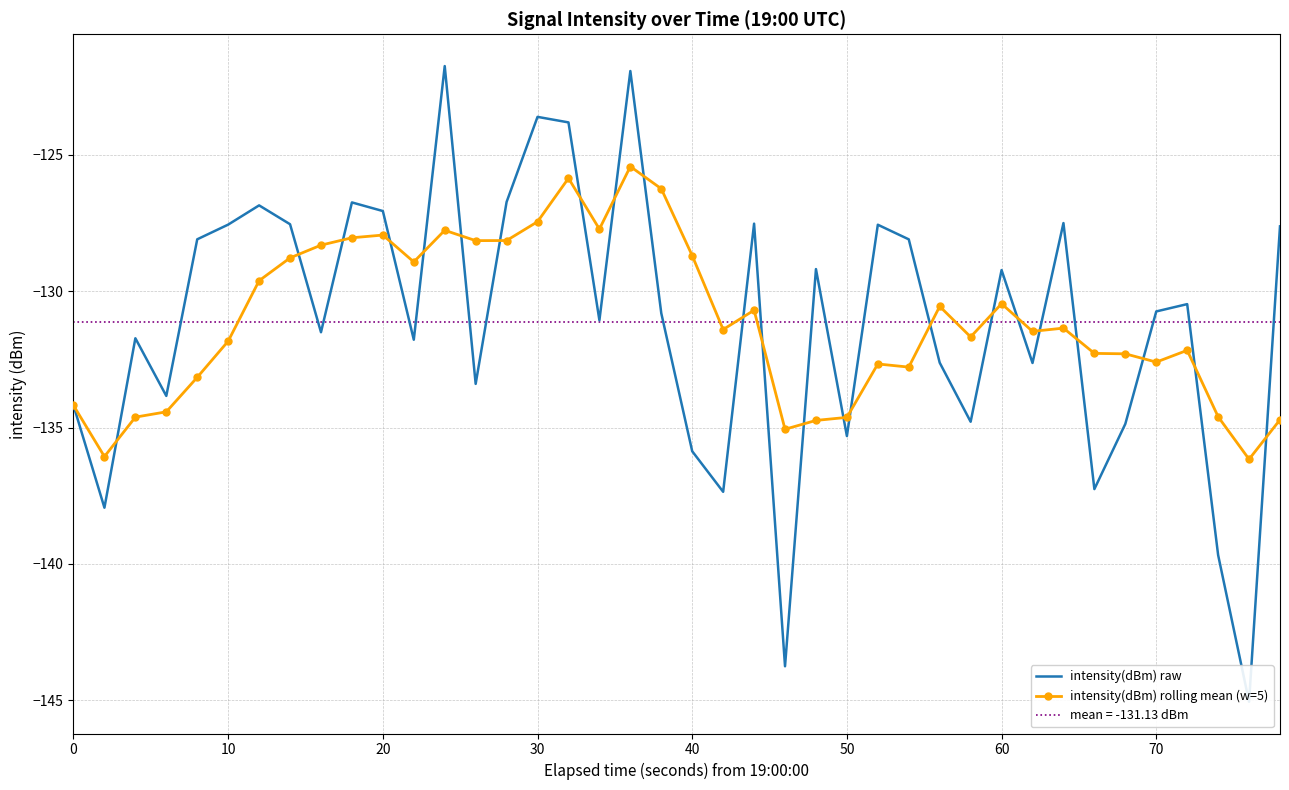

Which series has the widest spread of values?

intensity(dBm) raw